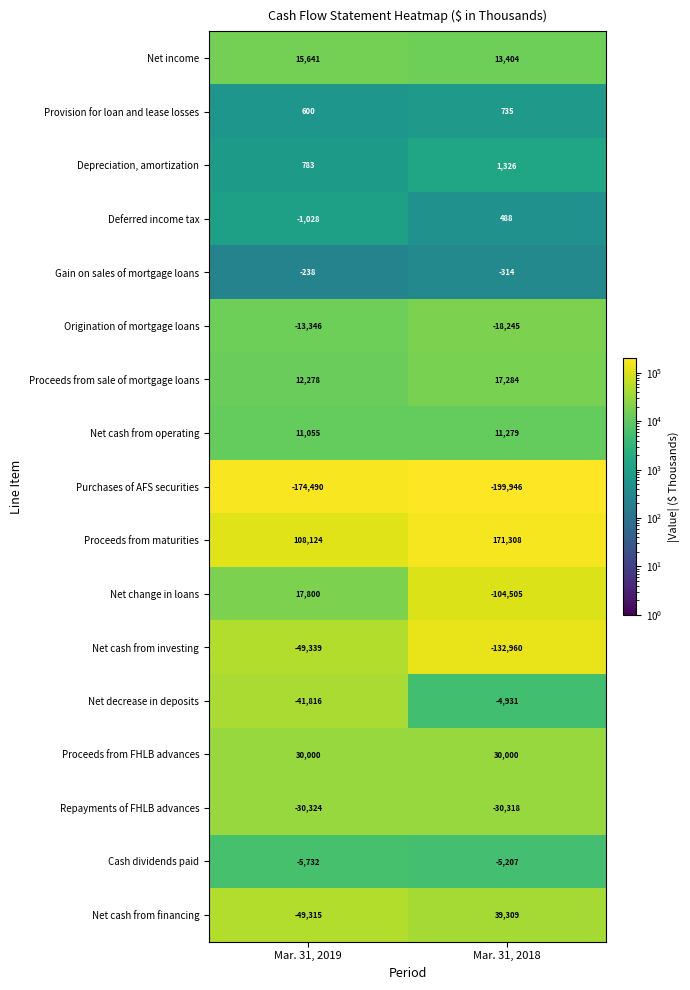

What is the spread (max minus min) of values at Mar. 31, 2019?

282614